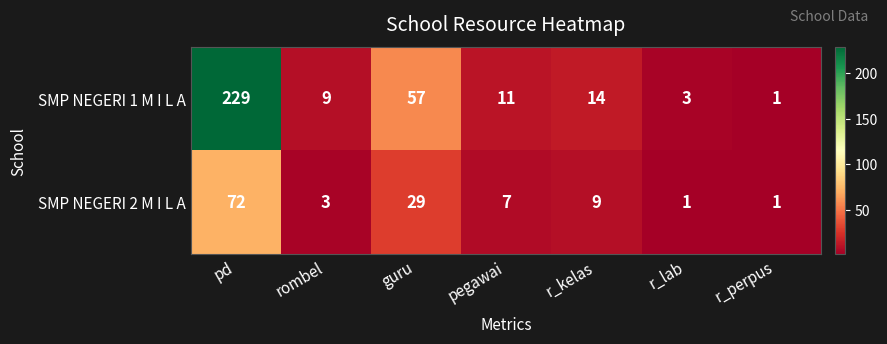

What is the spread (max minus min) of values at guru?

28